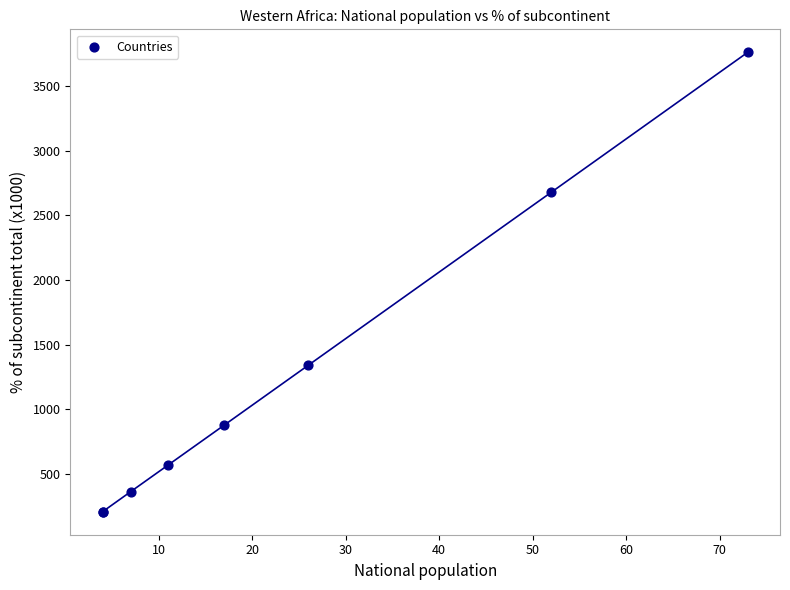

What Y value in the scatter plot is closest to 1984?

1340